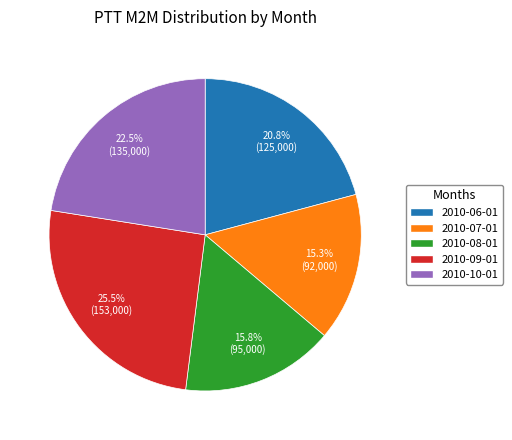

Approximately how many times larger is the value at 2010-06-01 compared to 2010-08-01?

1.3